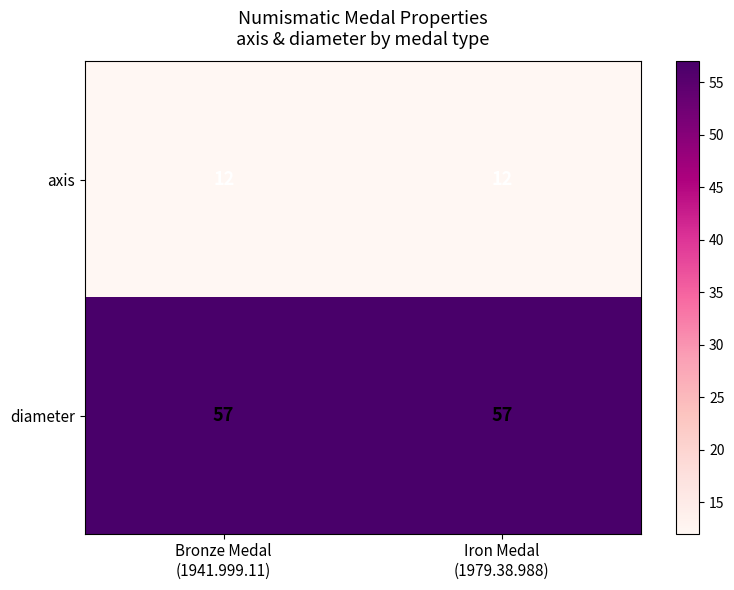

What is the sum of all axis values?

24